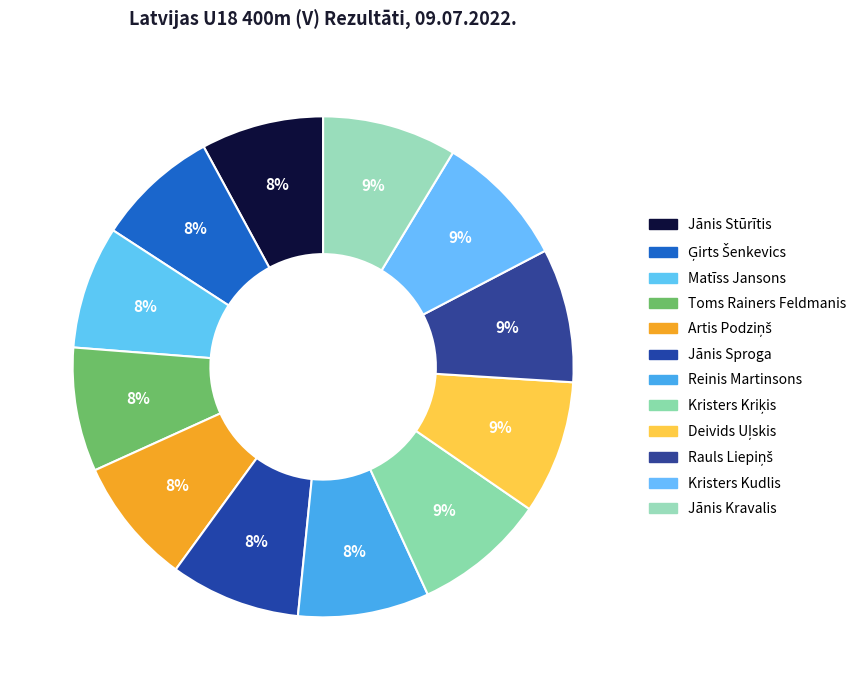

Is it true that Matīss Jansons is 15% of the pie?

False